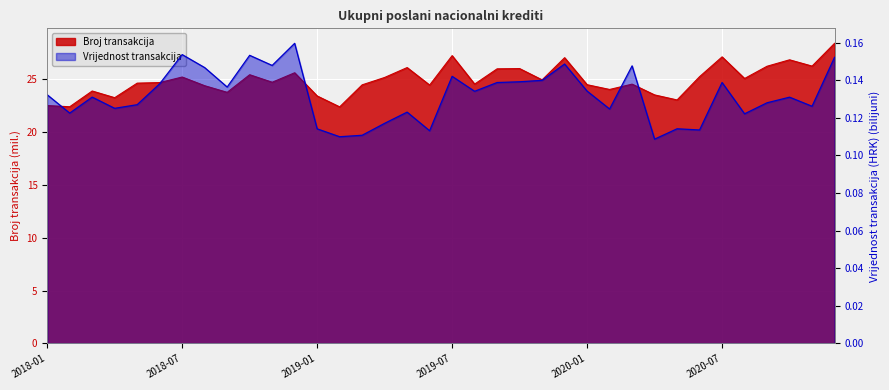

What is the sum of all Broj transakcija values?

896.4